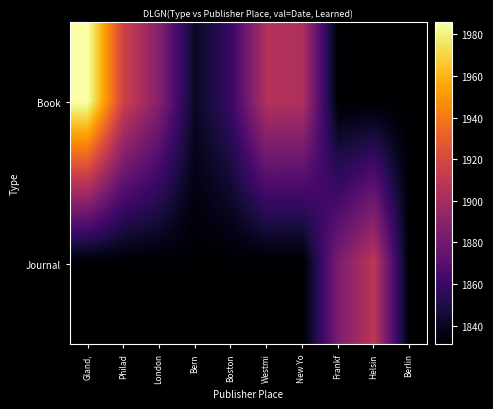

What is the maximum value shown in the chart?

1986